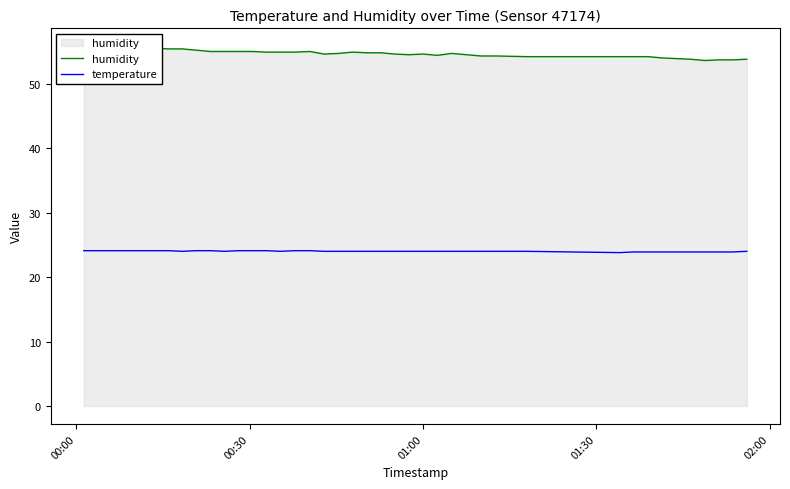

Rank the series by their average value, from lowest to highest.

temperature, humidity